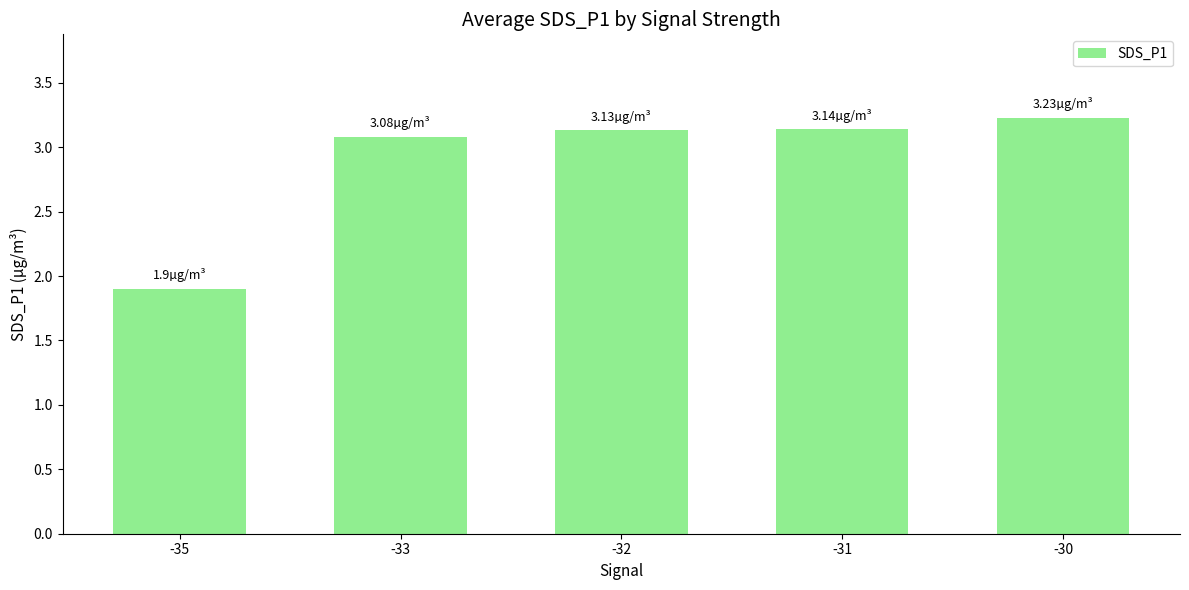

What is the average value?

2.9